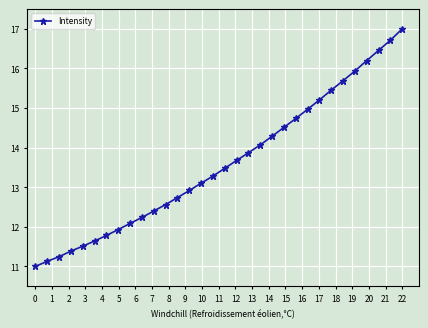

Reading right to left, list all the values displayed in this chart.

17.0	16.7	16.5	16.2	15.9	15.7	15.5	15.2	15.0	14.7	14.5	14.3	14.1	13.9	13.7	13.5	13.3	13.1	12.9	12.7	12.6	12.4	12.2	12.1	11.9	11.8	11.6	11.5	11.4	11.2	11.1	11.0